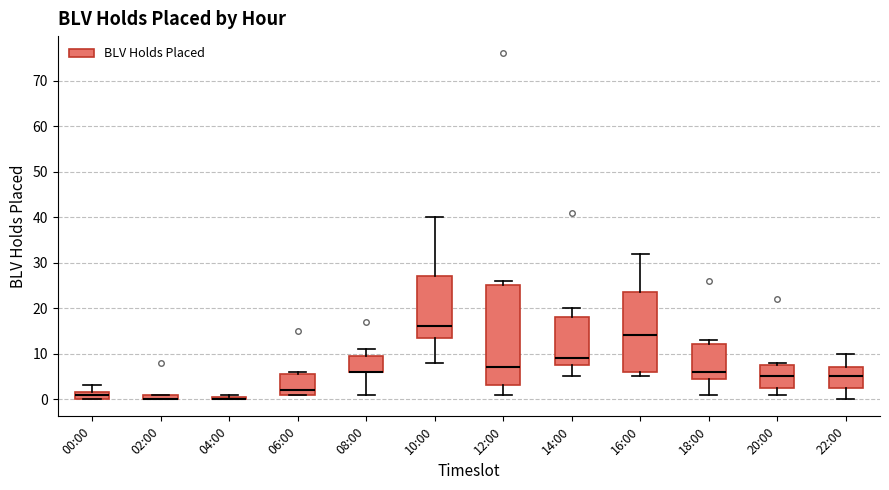

Which box is the tallest, from its lower edge to its upper edge?

12:00